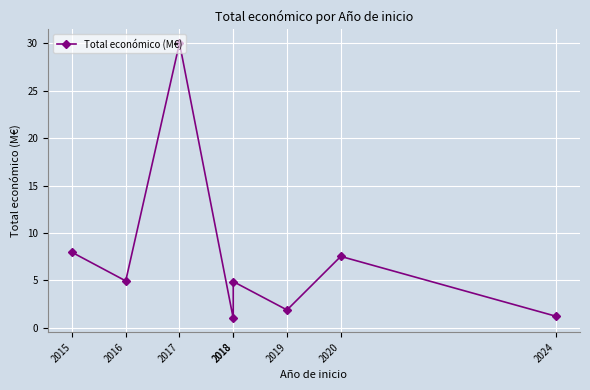

True or false: the data has more than 1 interior local peaks.

True